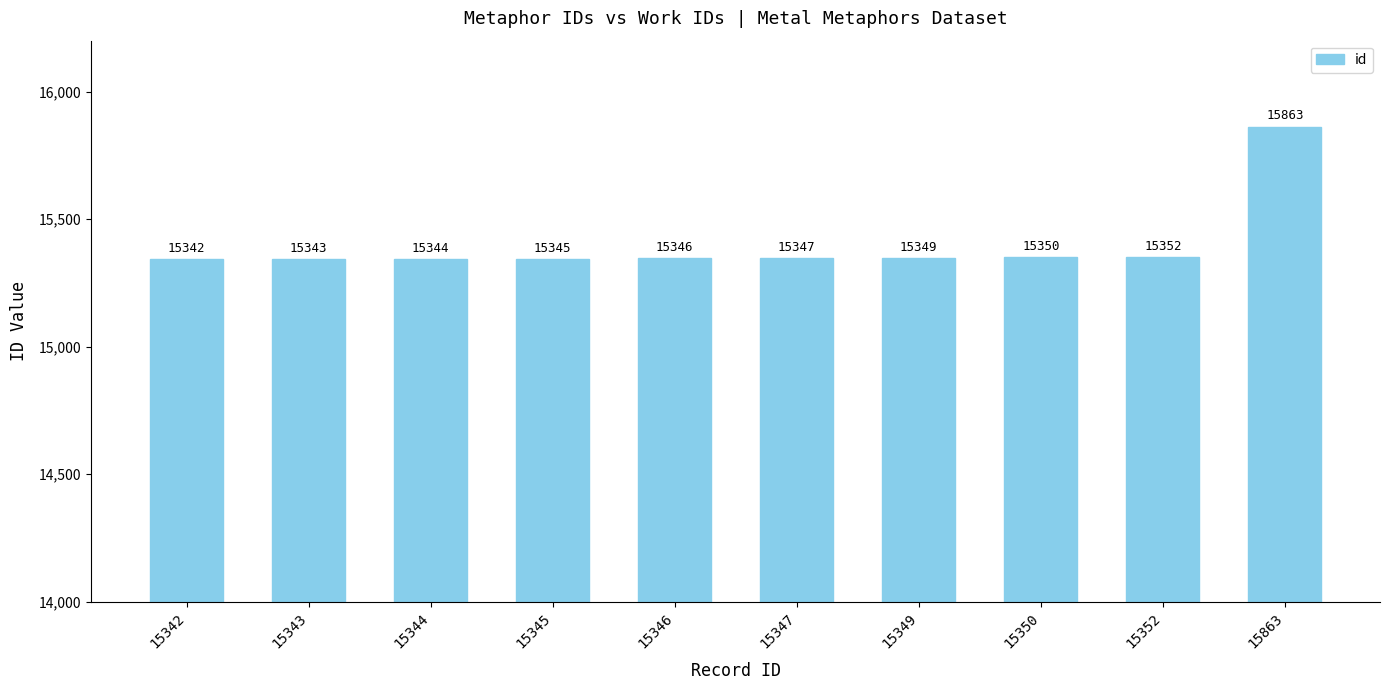

What is the maximum value shown in the chart?

15863